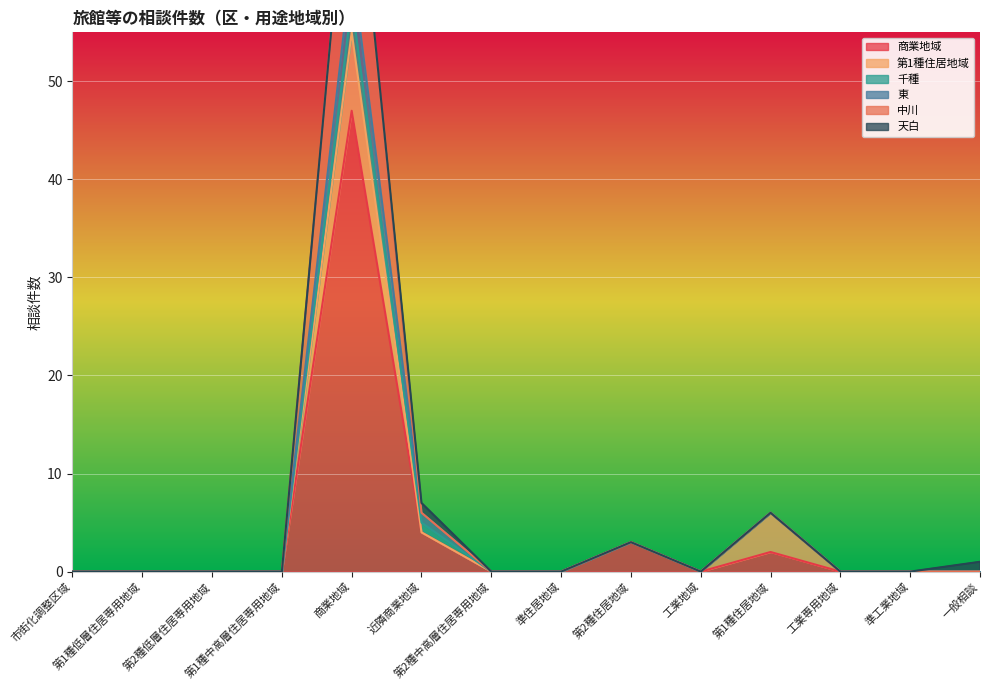

True or false: 中川 and 商業地域 cross at least once.

False